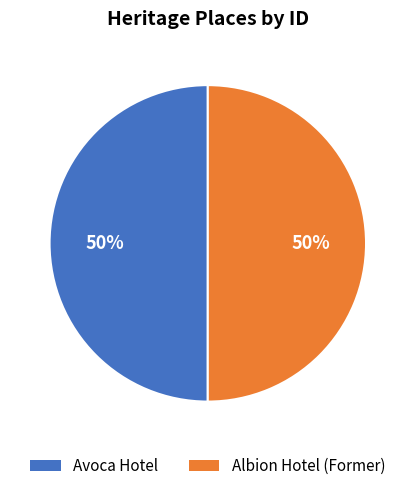

To the nearest percent, what is the combined percentage of Albion Hotel (Former) and Avoca Hotel?

100%